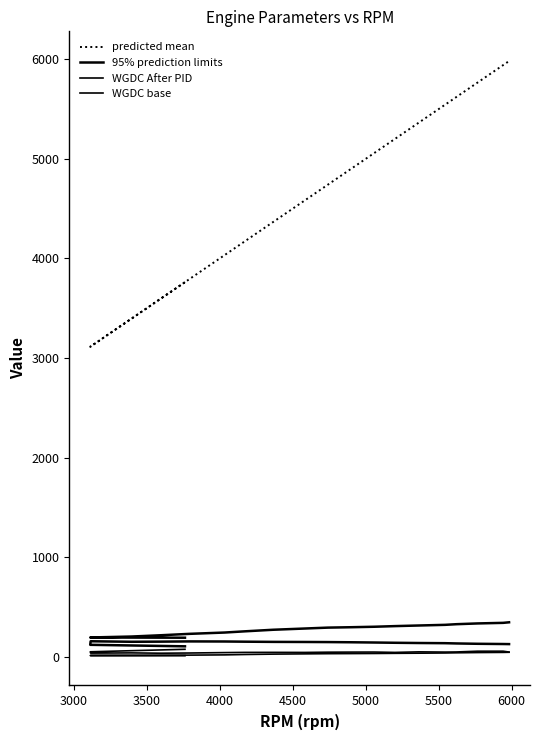

Between 3000 and 15, which series saw the biggest shift?

predicted mean